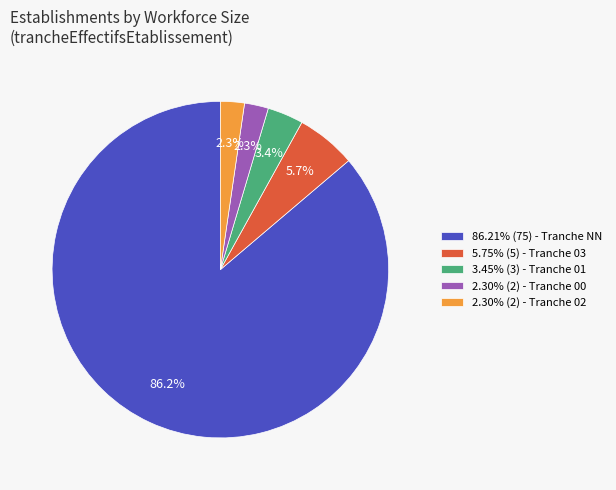

Is the sum of 86.21% (75) - Tranche NN and 2.30% (2) - Tranche 00 greater than half?

Yes